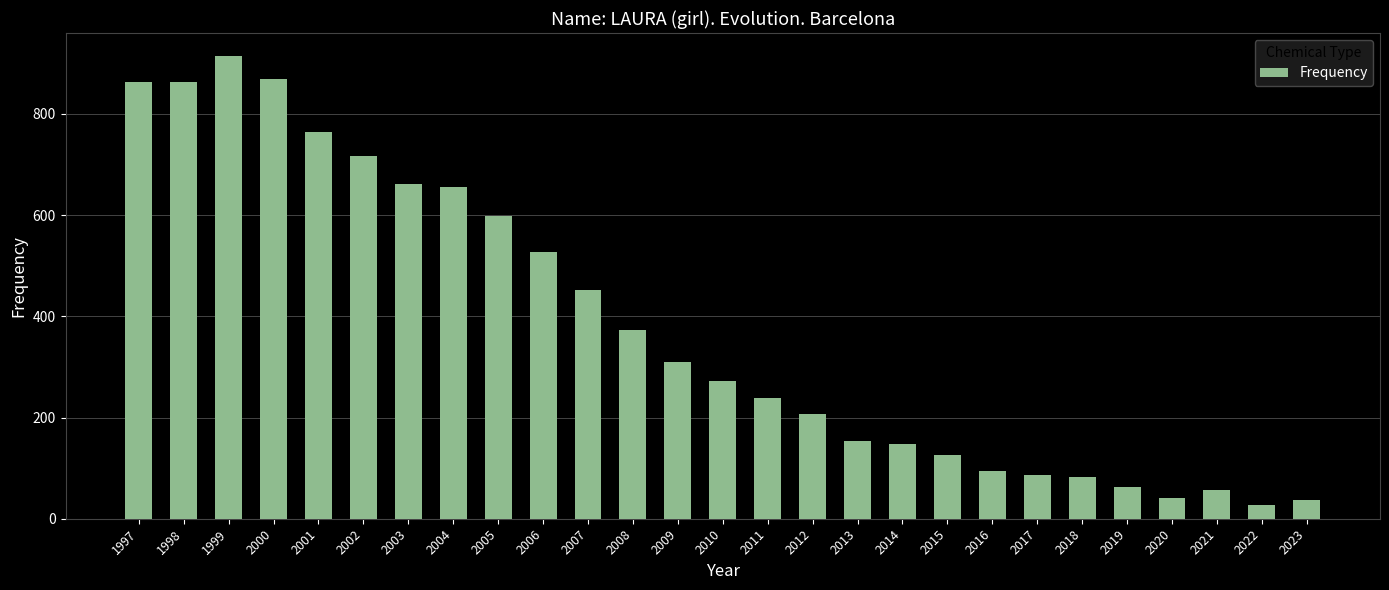

Approximately how many times larger is the value at 2001 compared to 1999?

0.8